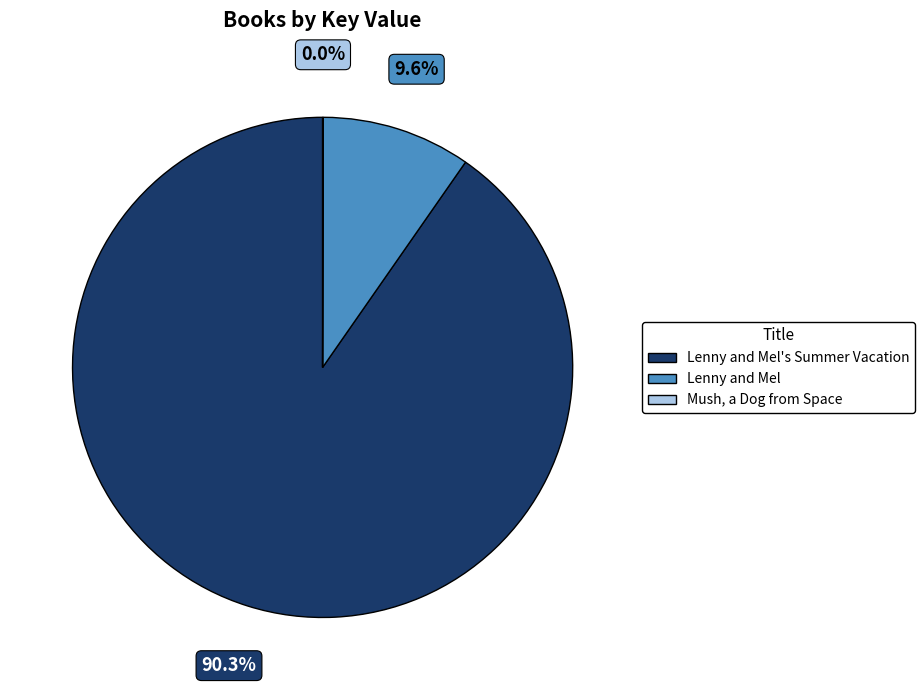

Is there a majority slice in this chart?

Yes